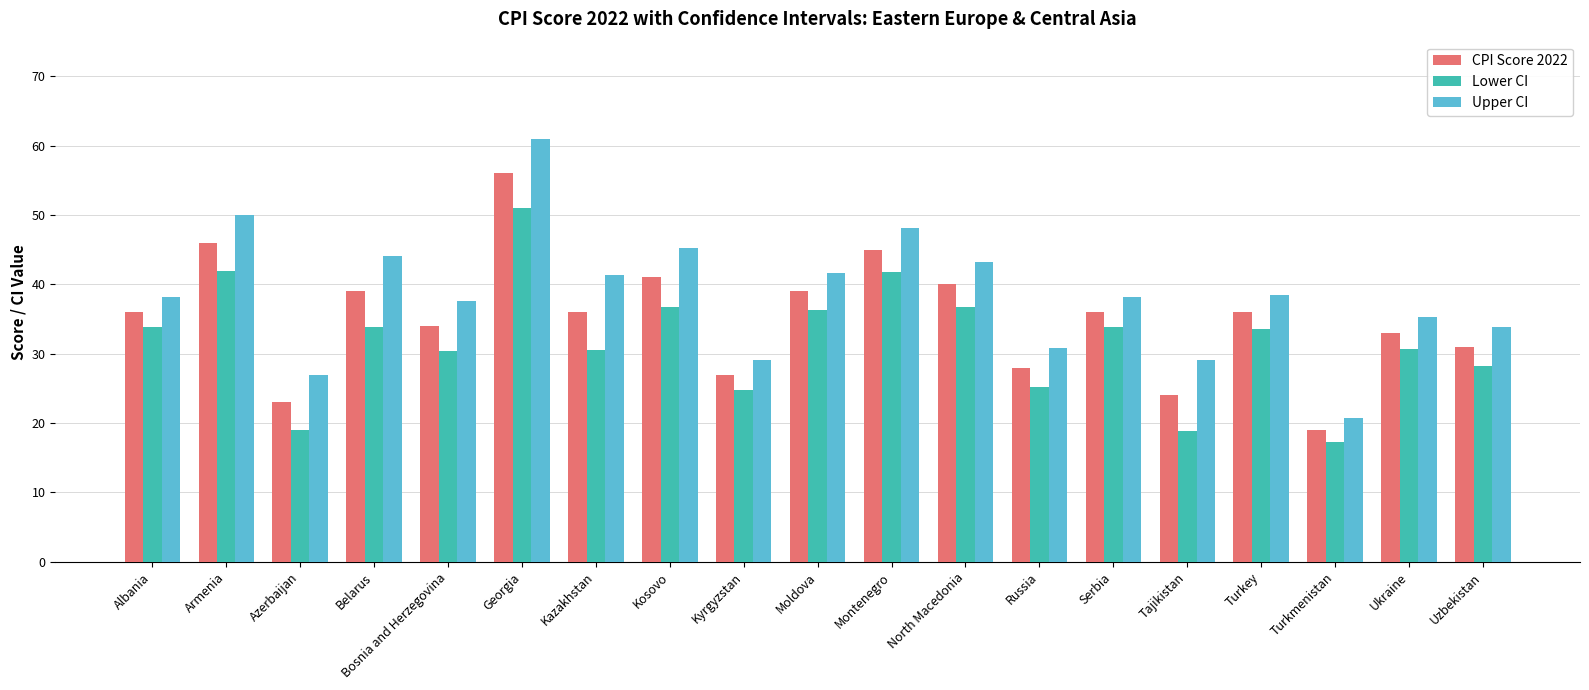

Between Belarus and Uzbekistan, which series saw the biggest shift?

Upper CI